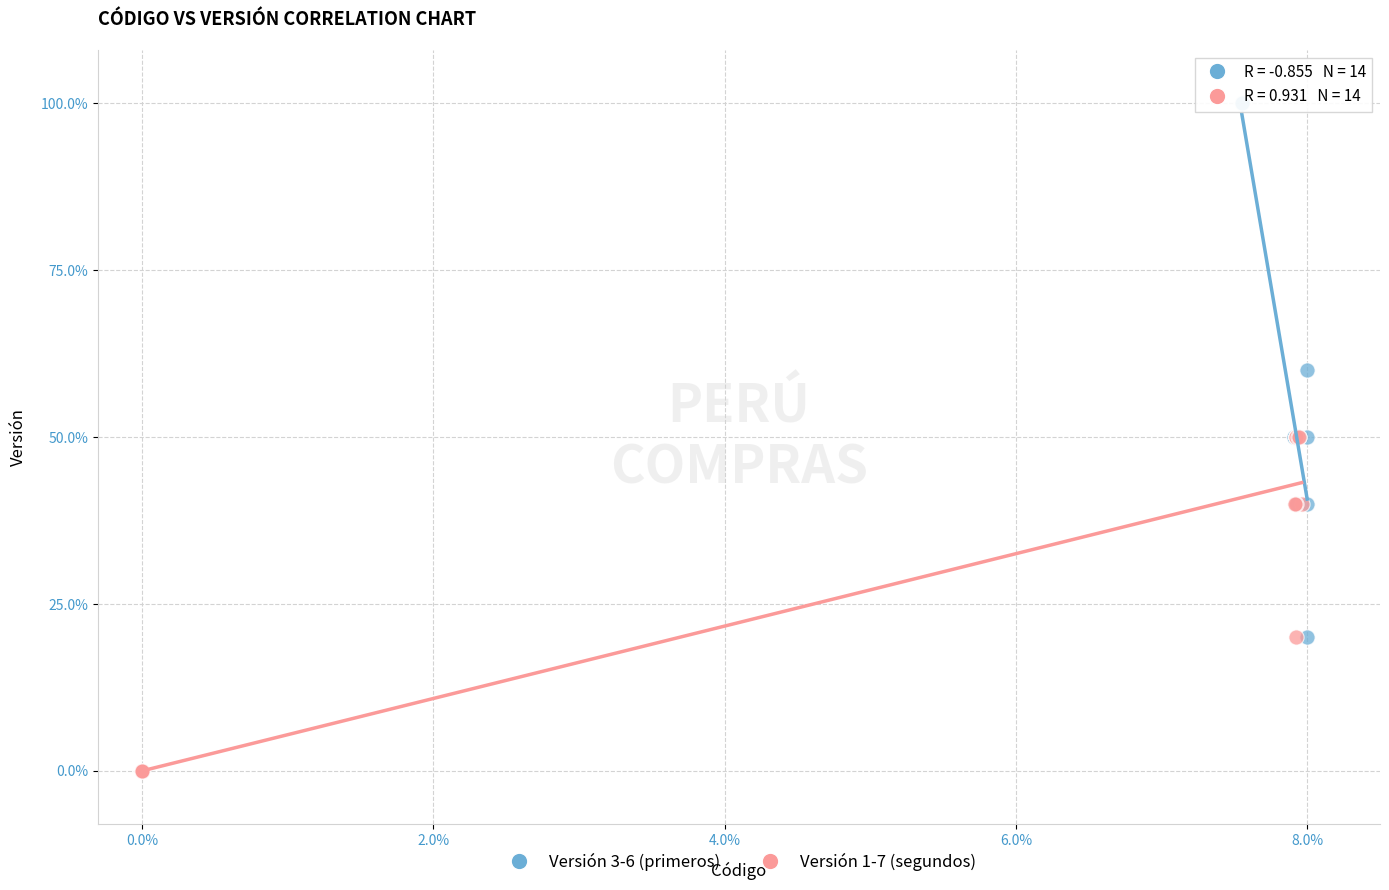

Which series reaches the maximum Y coordinate?

Versión 3-6 (primeros)